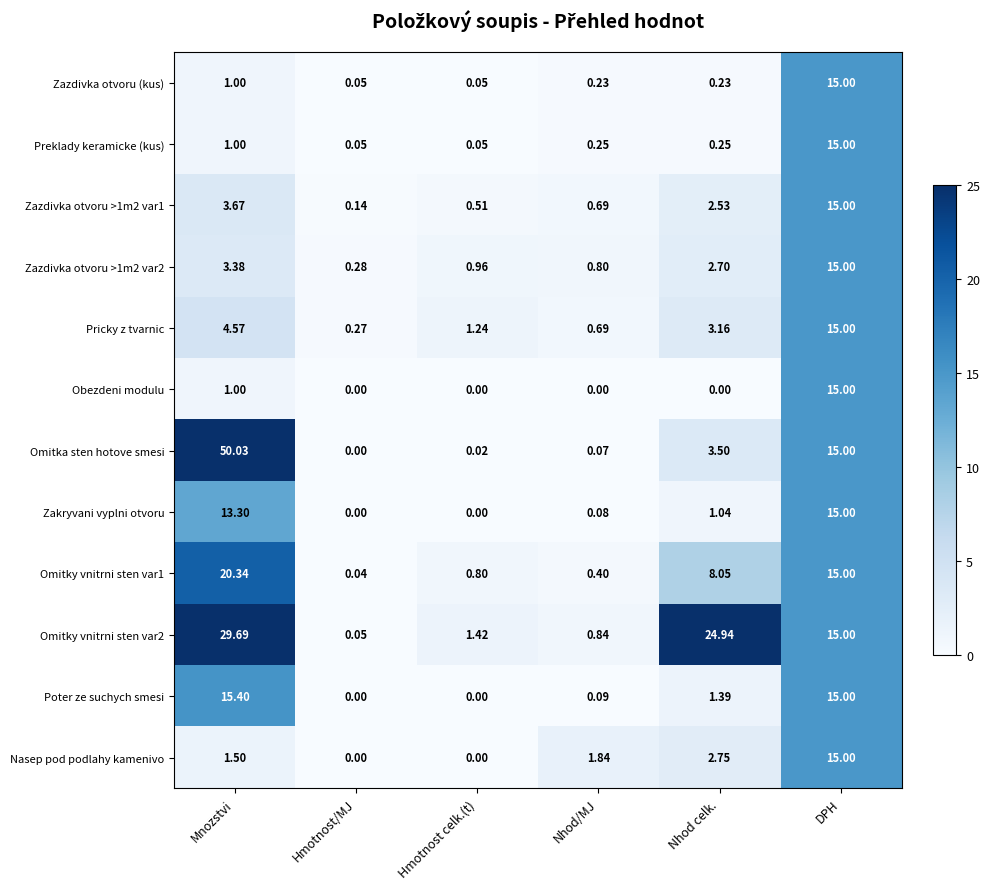

Rank the categories by Omitka sten hotove smesi value from highest to lowest.

Mnozstvi, DPH, Nhod celk., Nhod/MJ, Hmotnost celk.(t), Hmotnost/MJ